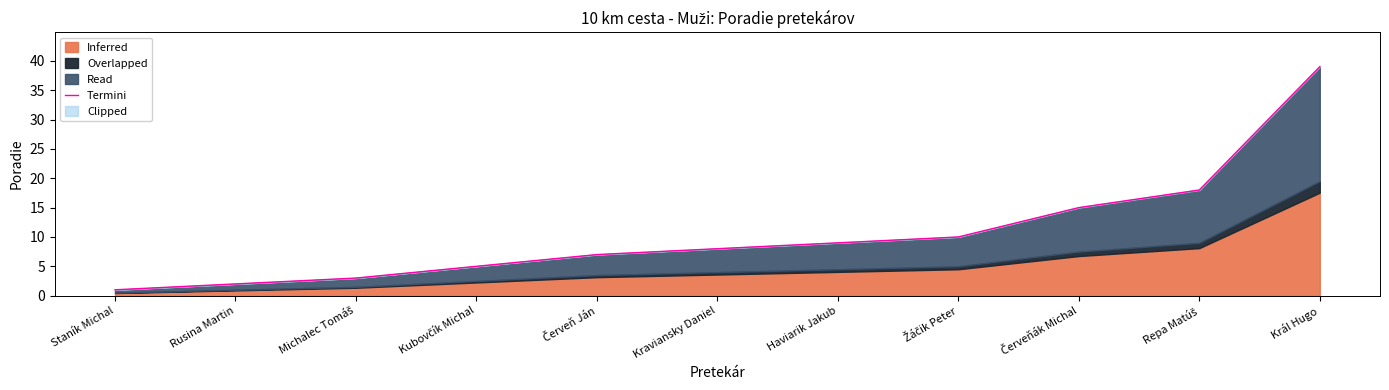

Reading right to left, extract all data points from this chart.

39	18	15	10	9	8	7	5	3	2	1